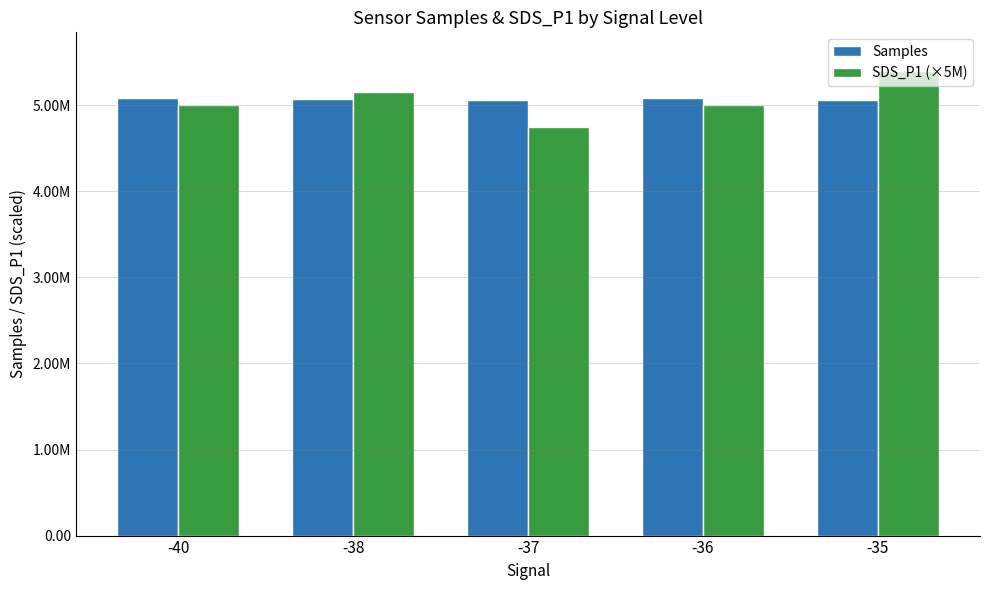

What are all the series names shown in the legend?

Samples, SDS_P1 (×5M)